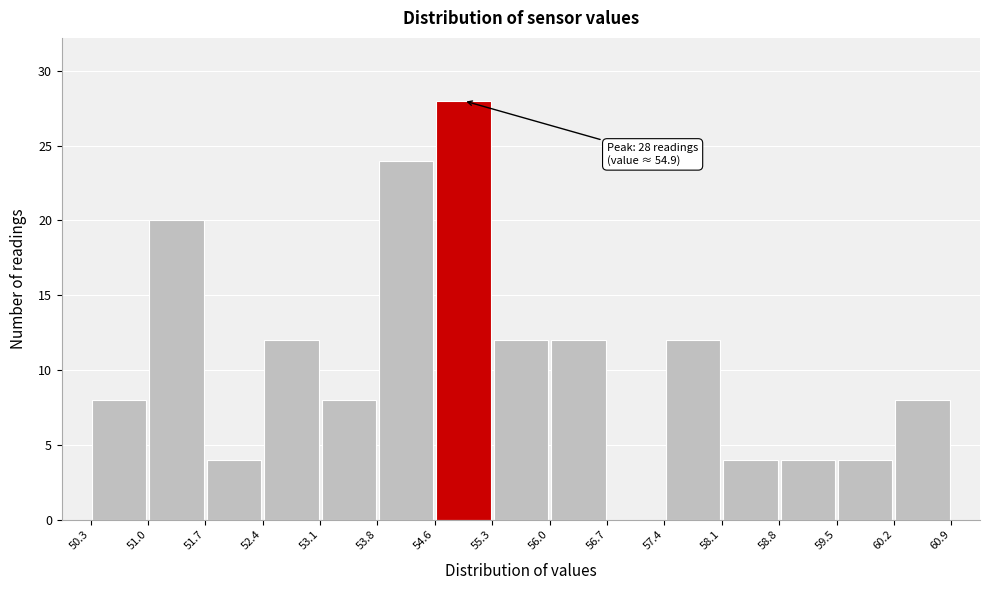

Which range on the x-axis has the tallest bar?

54.6 to 55.3